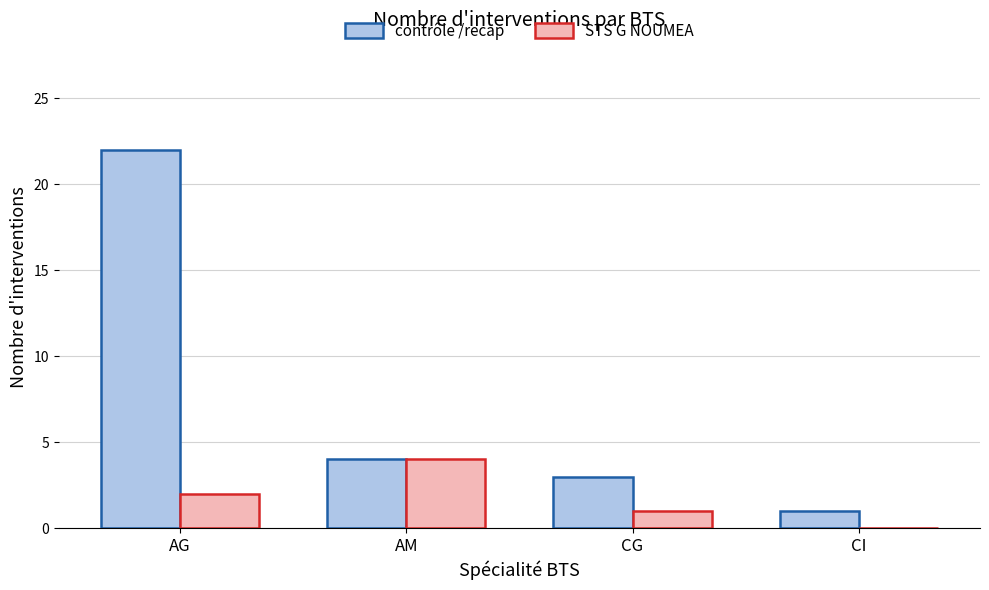

What is the sum of the contrôle /recap values at AG and AM?

26